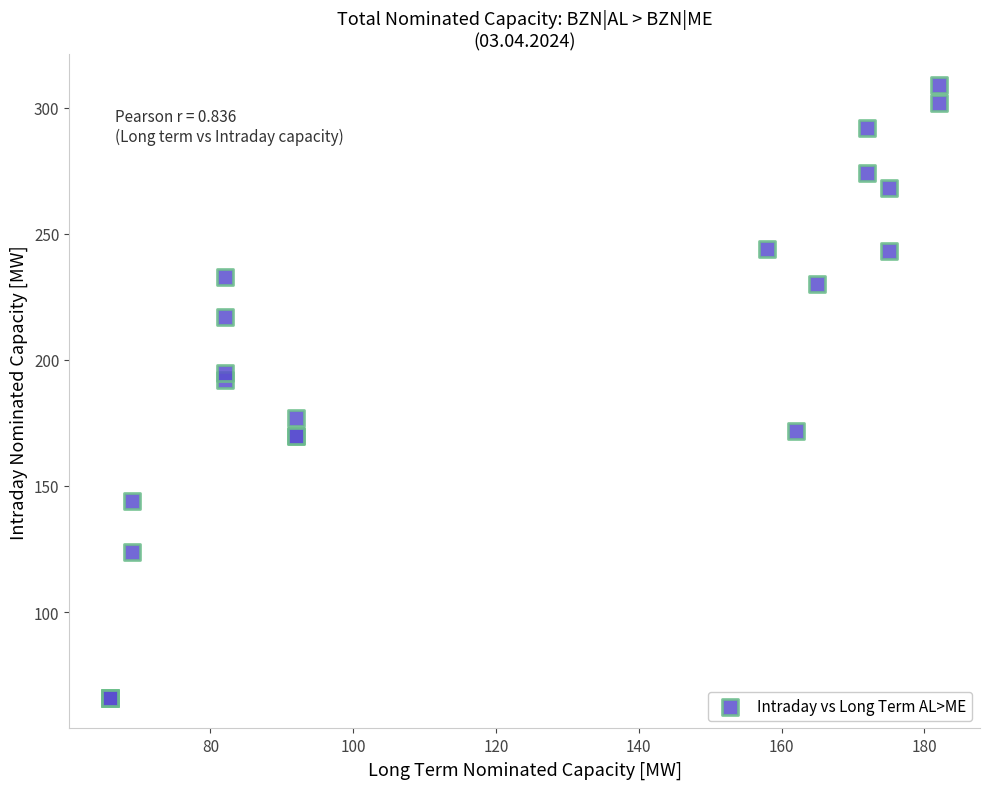

What Y value in the scatter plot is closest to 187?

192